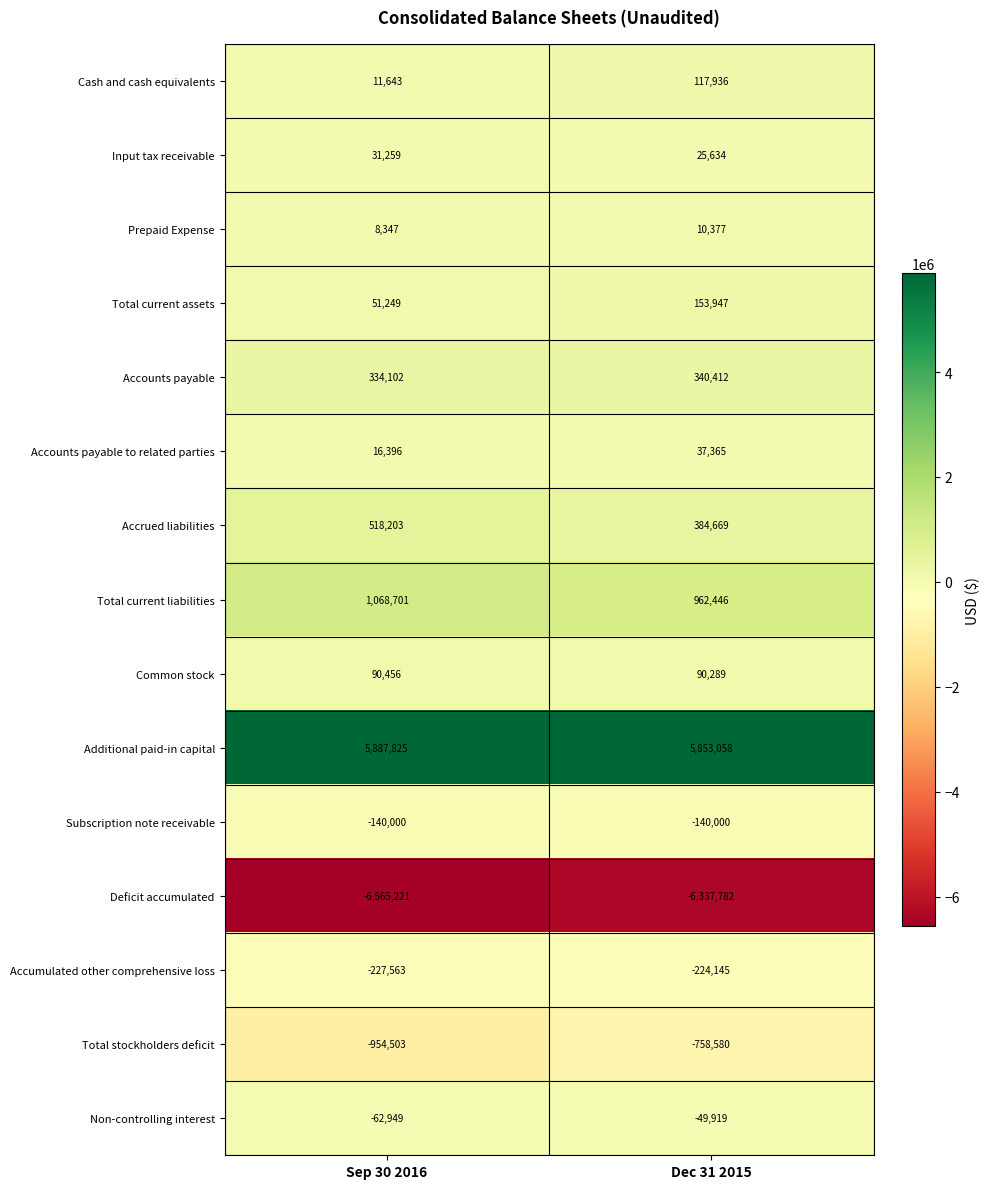

Is it true that Subscription note receivable equals -72841 at Dec 31 2015?

False